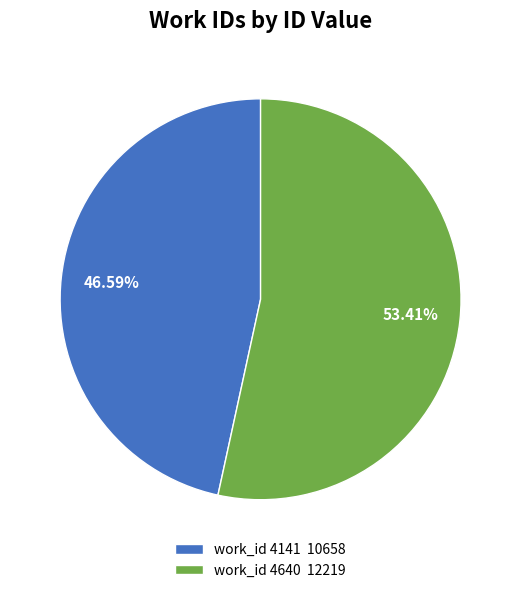

Count the number of slices in the pie.

2